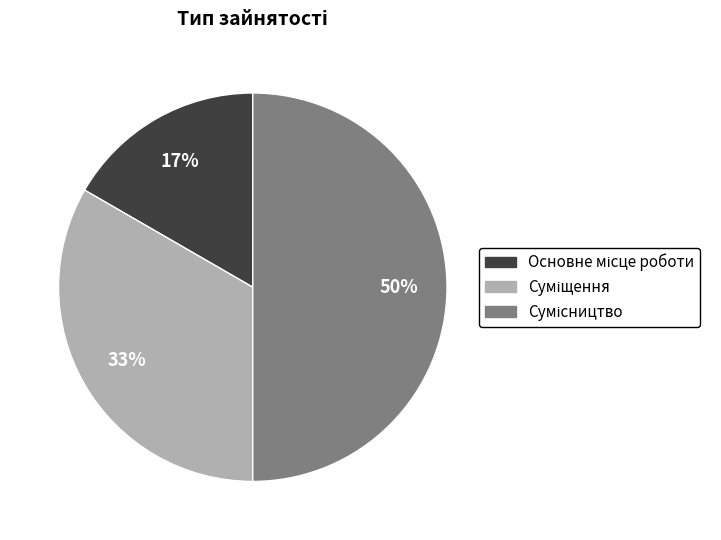

To the nearest percent, what is the average slice percentage?

33%